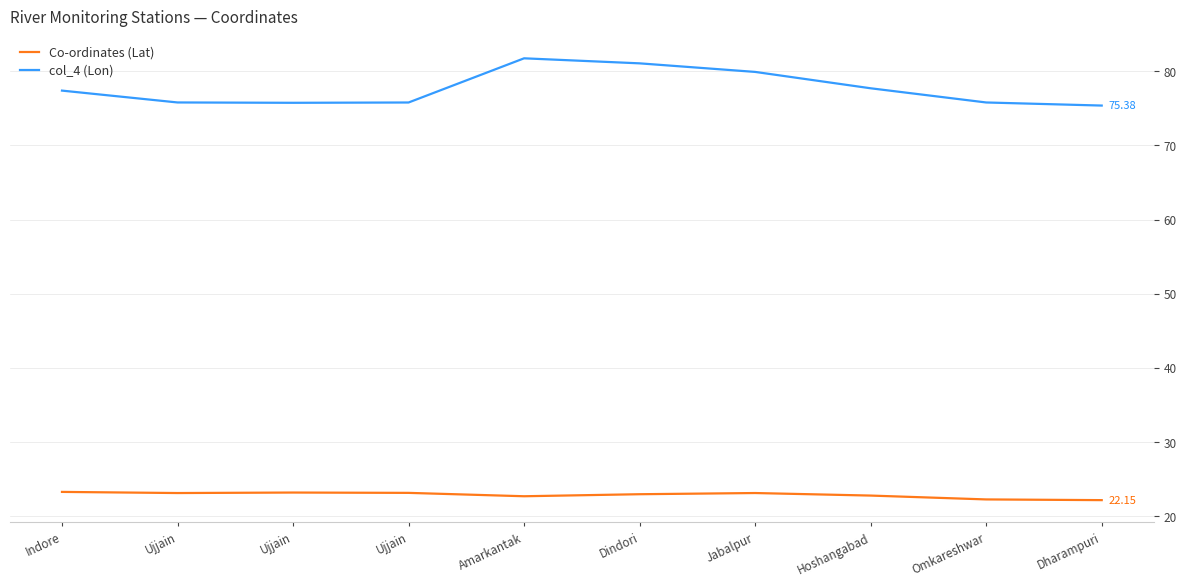

Count the number of categories in the chart.

10